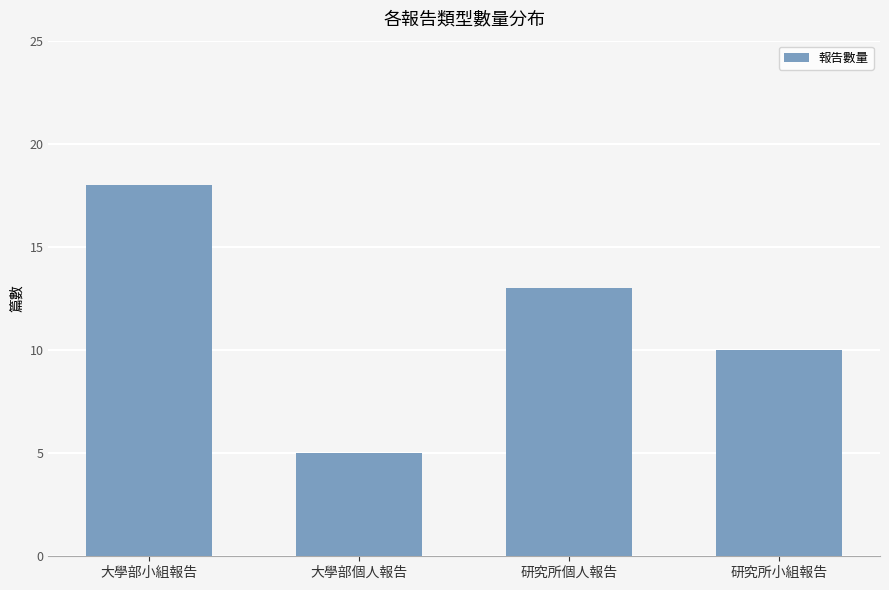

Count the number of categories in the chart.

4